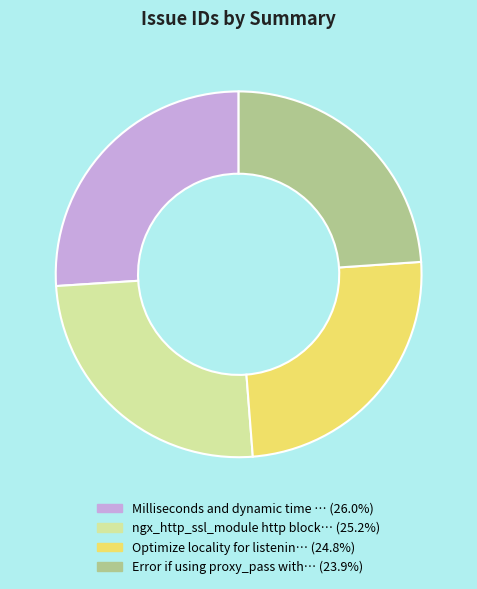

Does any single category account for the majority?

No